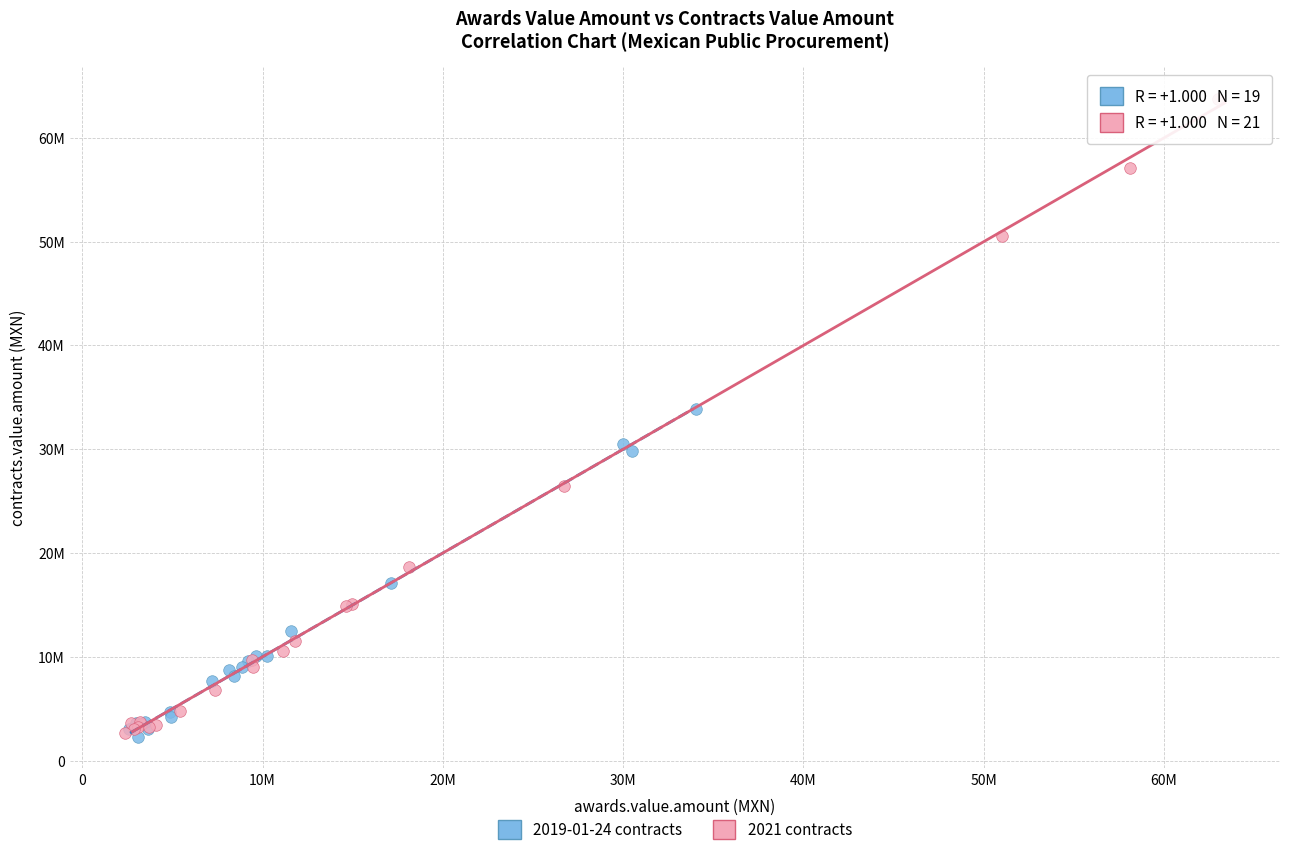

What are all the series names shown in the legend?

2019-01-24 contracts, 2021 contracts